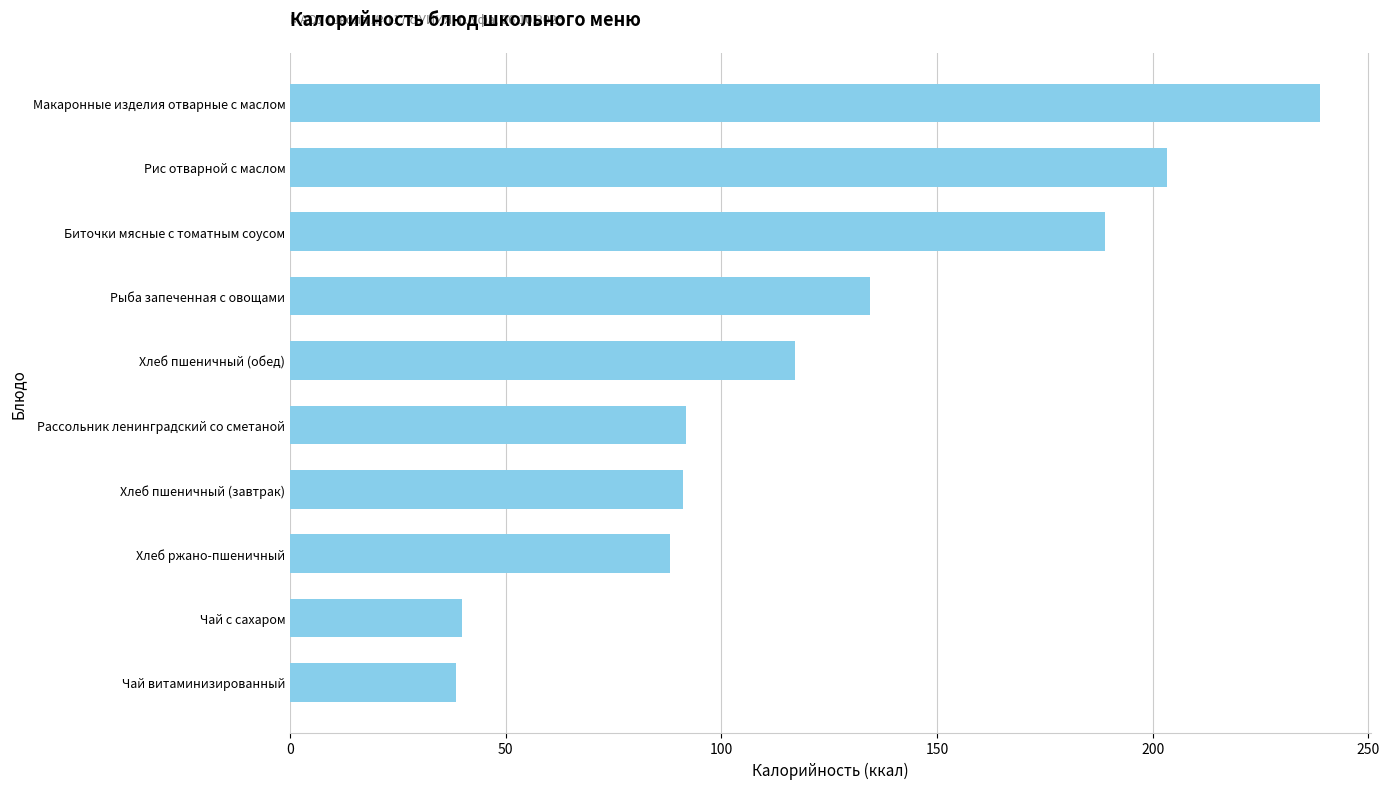

The chart shows a value of 137.5 at Рассольник ленинградский со сметаной. True or false?

False